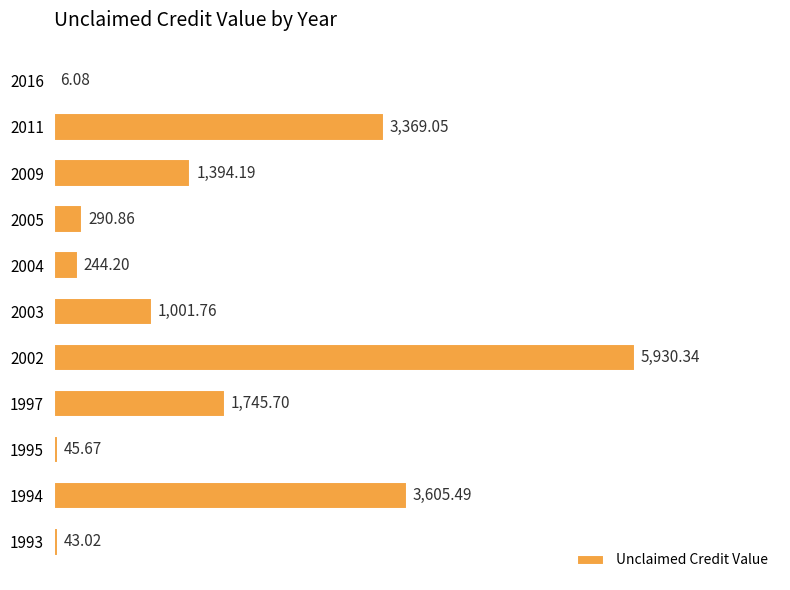

What is the greatest value displayed?

5930.3